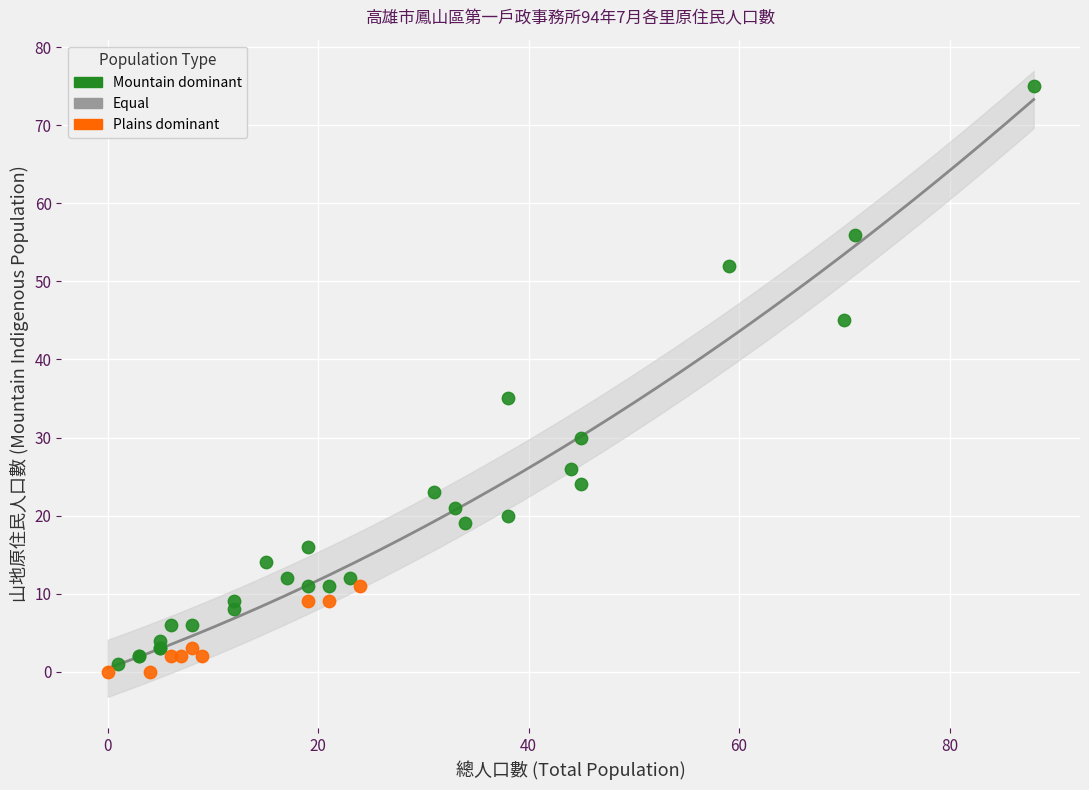

Which series has the widest spread of Y values?

Mountain dominant